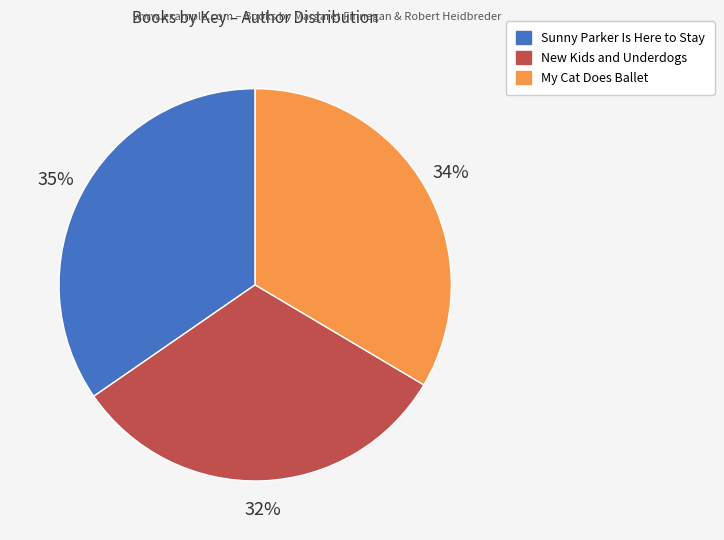

The My Cat Does Ballet slice represents 39% of the pie. True or false?

False